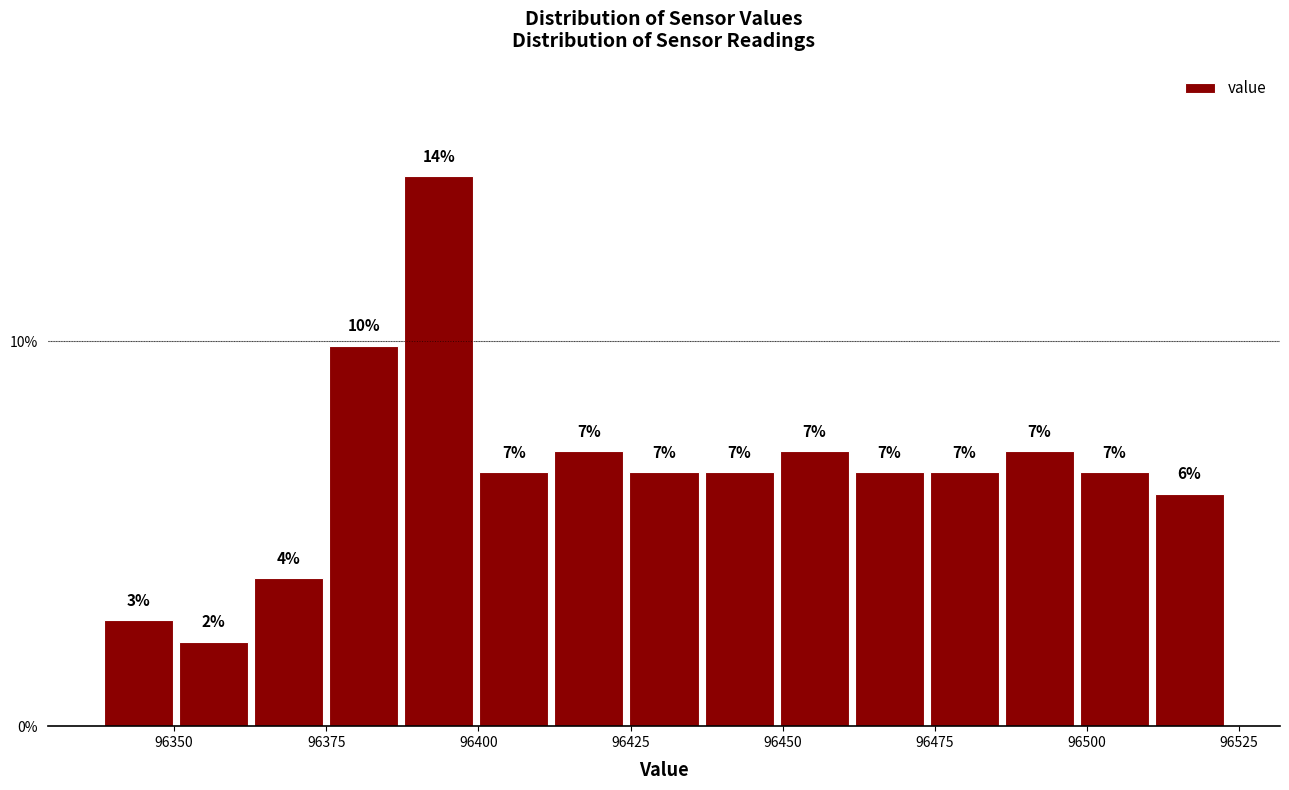

Around what value on the x-axis is the tallest bar? Give the approximate position of its centre, as read against the axis.

96395